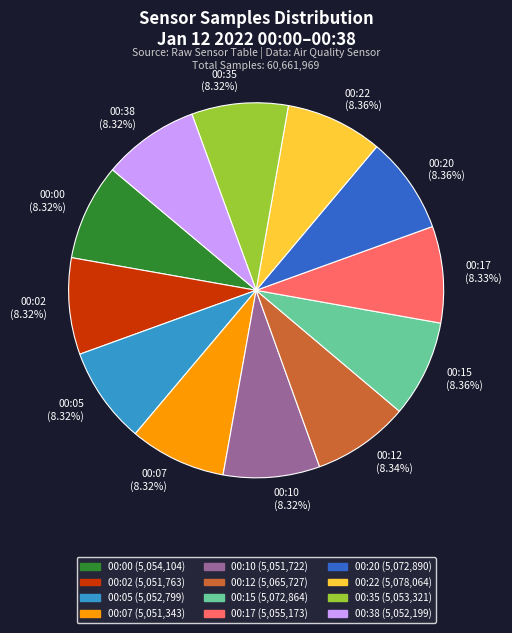

The 00:05 slice represents 8% of the pie. True or false?

True